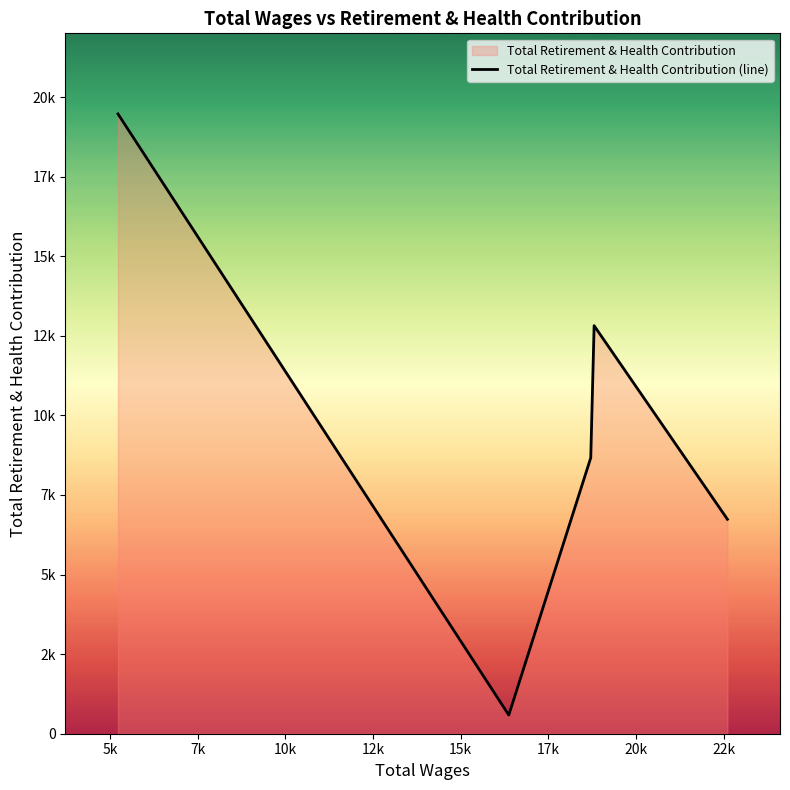

How many series are shown in this chart?

1